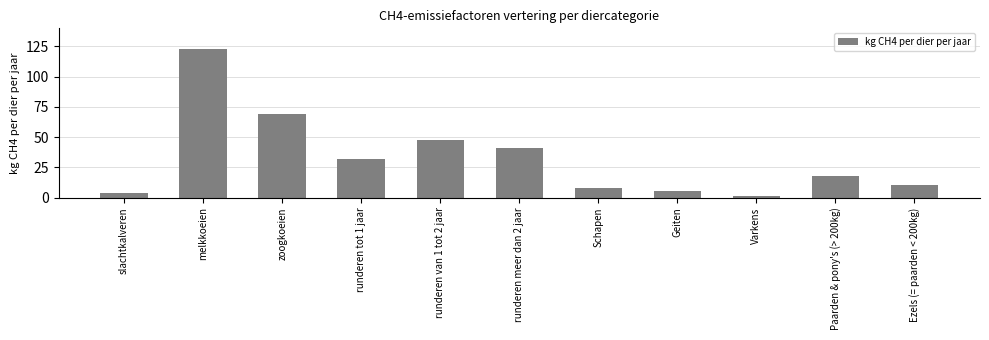

Reading right to left, what are all the values shown in this chart?

Ezels (= paarden < 200kg)=10.0	Paarden & pony's (> 200kg)=18.0	Varkens=1.5	Geiten=5.0	Schapen=8.0	runderen meer dan 2 jaar=41.4	runderen van 1 tot 2 jaar=47.8	runderen tot 1 jaar=31.9	zoogkoeien=68.9	melkkoeien=122.8	slachtkalveren=4.1